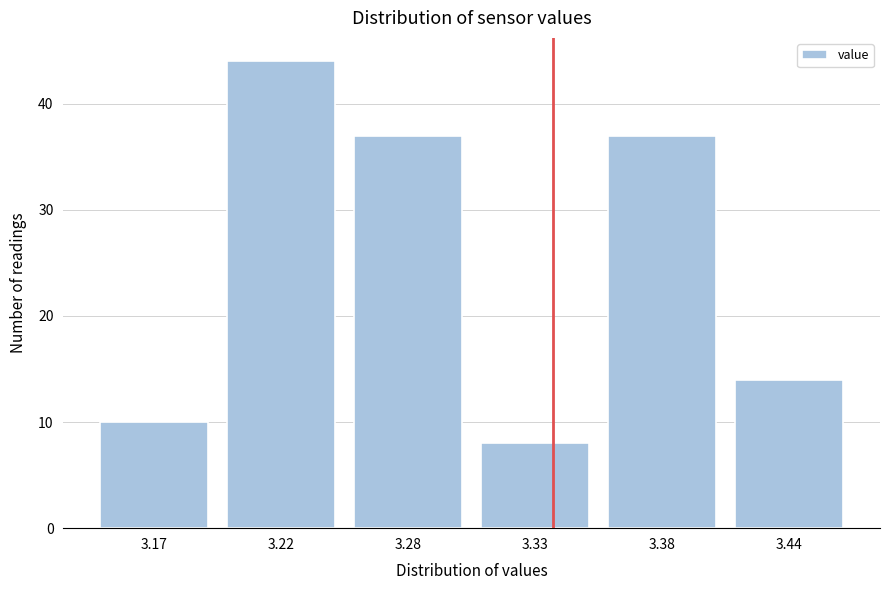

Reading left to right, transcribe all the data shown in this chart.

3.17=10	3.22=44	3.28=37	3.33=8	3.38=37	3.44=14